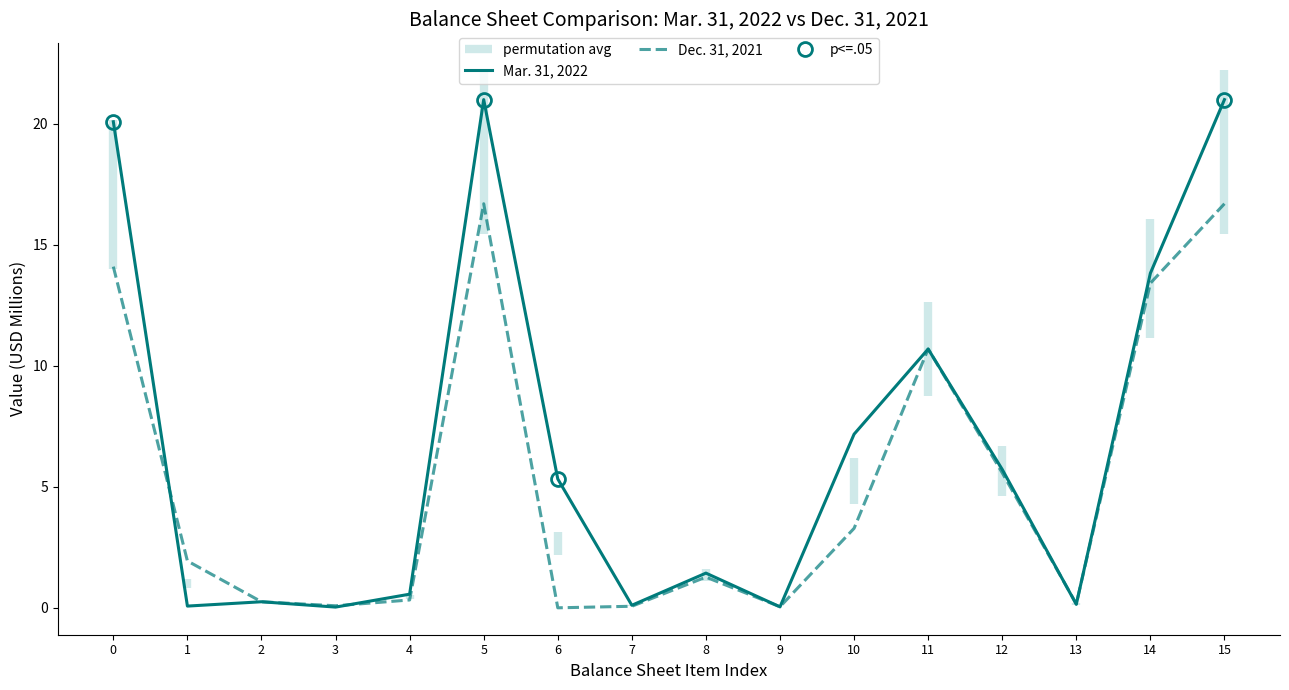

How many data points in Mar. 31, 2022 are above 5?

8